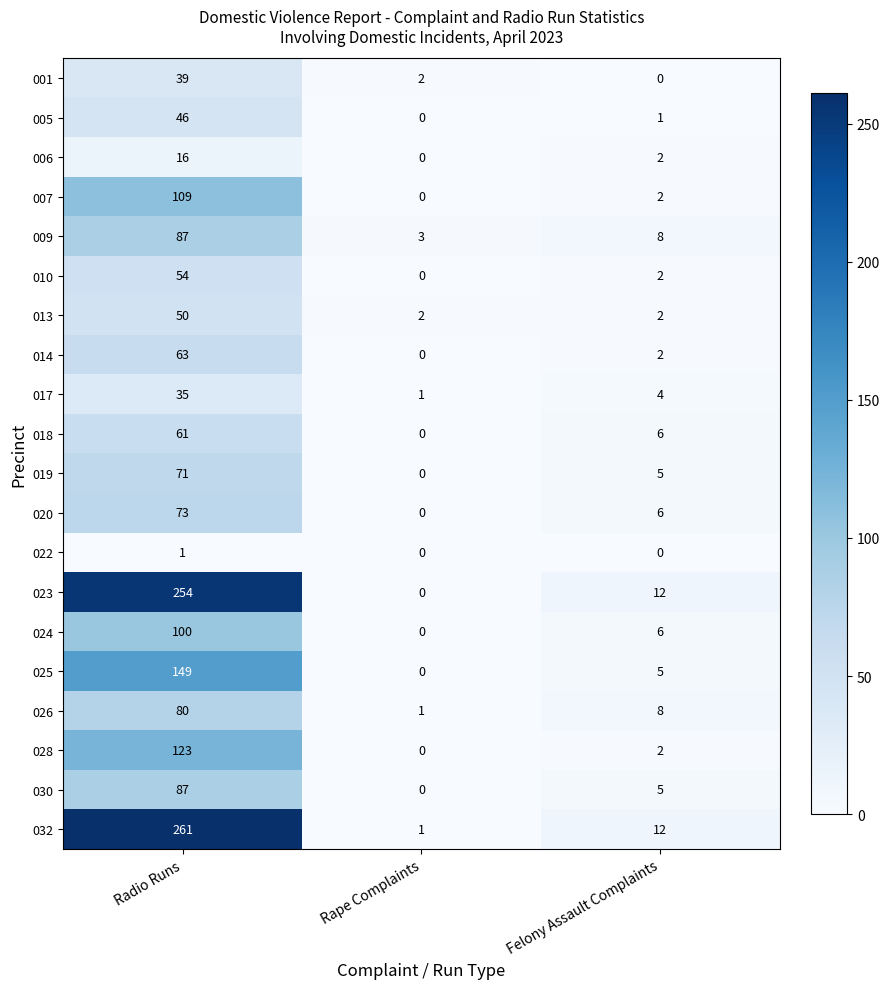

How many categories are shown in the chart?

3